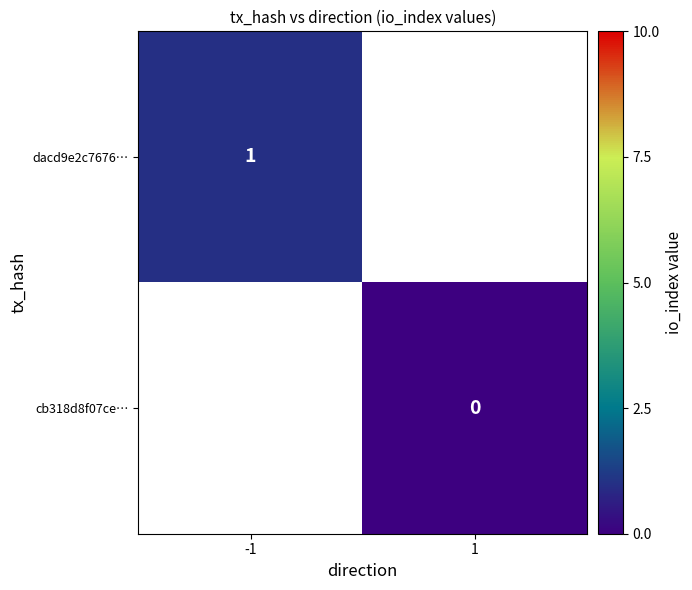

Is it true that dacd9e2c7676… equals 1 at -1?

True